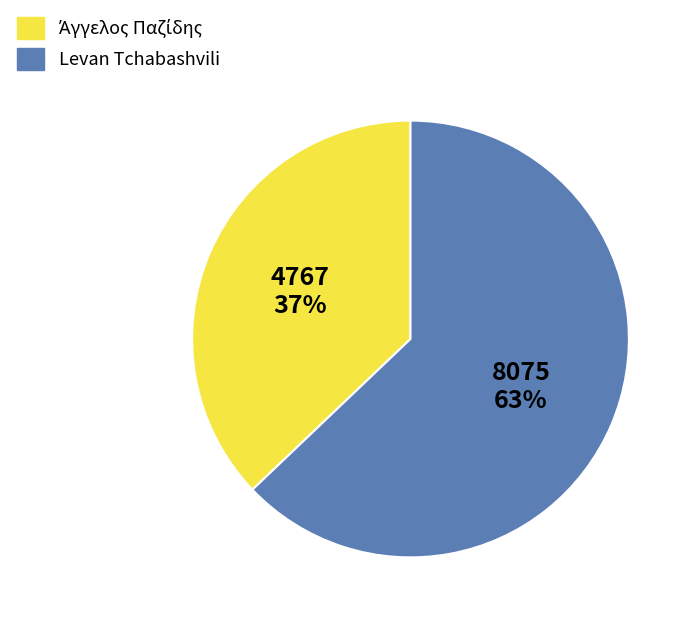

To the nearest percent, what is the difference between the largest and smallest slice percentages?

26%